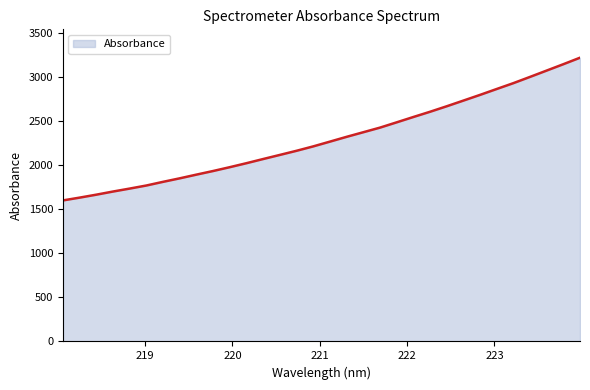

What is the smallest value displayed?

1601.1